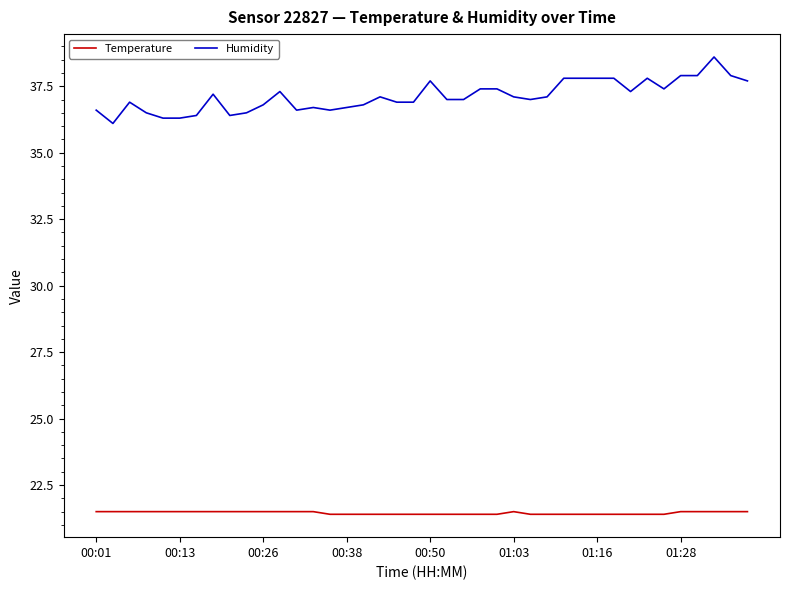

Reading left to right, list all the values displayed in this chart.

Temperature: 21.5	21.5	21.5	21.5	21.5	21.5	21.5	21.5	21.5	21.5	21.5	21.5	21.5	21.5	21.4	21.4	21.4	21.4	21.4	21.4	21.4	21.4	21.4	21.4	21.4	21.5	21.4	21.4	21.4	21.4	21.4	21.4	21.4	21.4	21.4	21.5	21.5	21.5	21.5	21.5
Humidity: 36.6	36.1	36.9	36.5	36.3	36.3	36.4	37.2	36.4	36.5	36.8	37.3	36.6	36.7	36.6	36.7	36.8	37.1	36.9	36.9	37.7	37.0	37.0	37.4	37.4	37.1	37.0	37.1	37.8	37.8	37.8	37.8	37.3	37.8	37.4	37.9	37.9	38.6	37.9	37.7